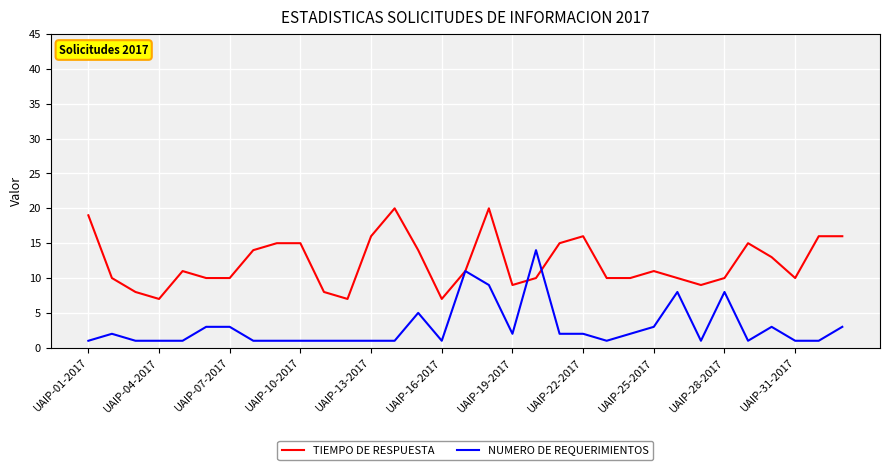

Rank the series by their maximum value, from lowest to highest.

NUMERO DE REQUERIMIENTOS, TIEMPO DE RESPUESTA